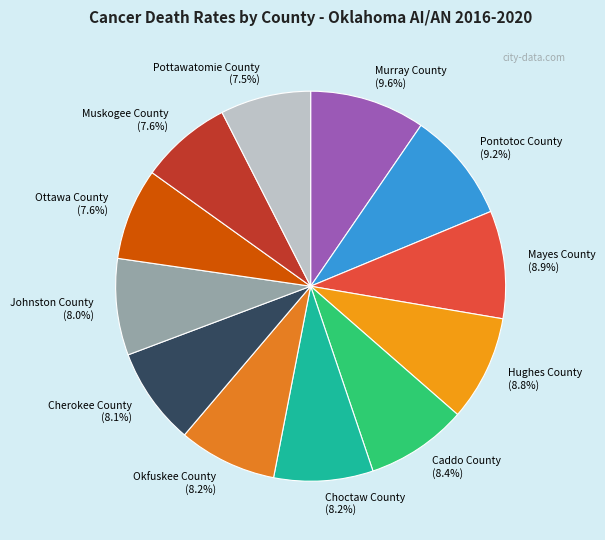

Combined, what portion of the pie is Hughes County and Mayes County?

17.7%